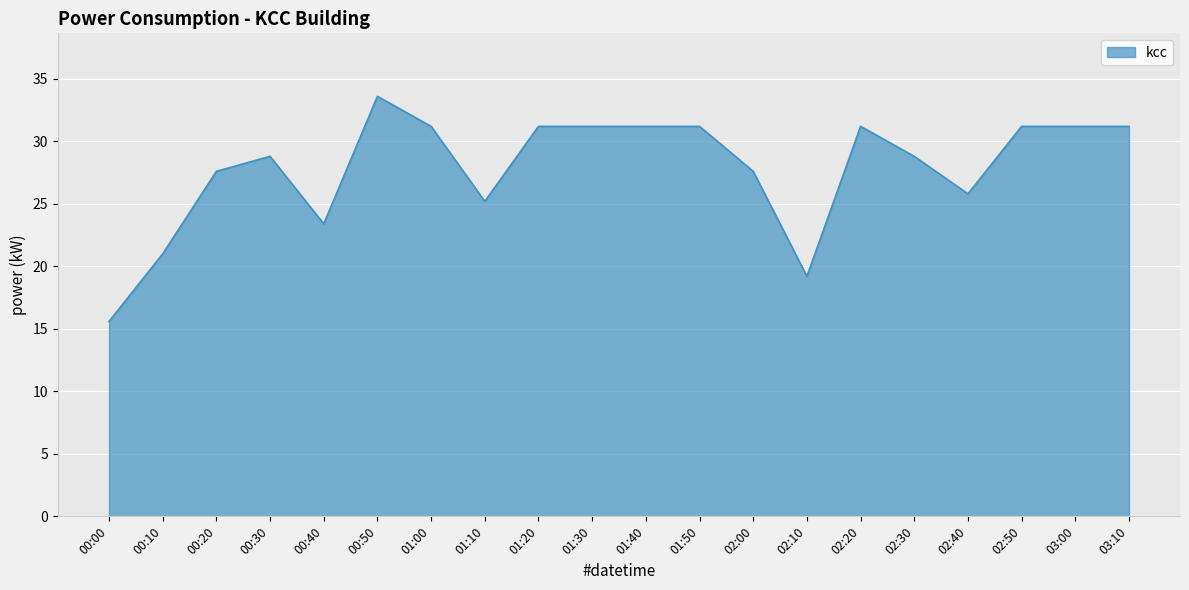

What is the difference between the maximum and minimum values?

18.0